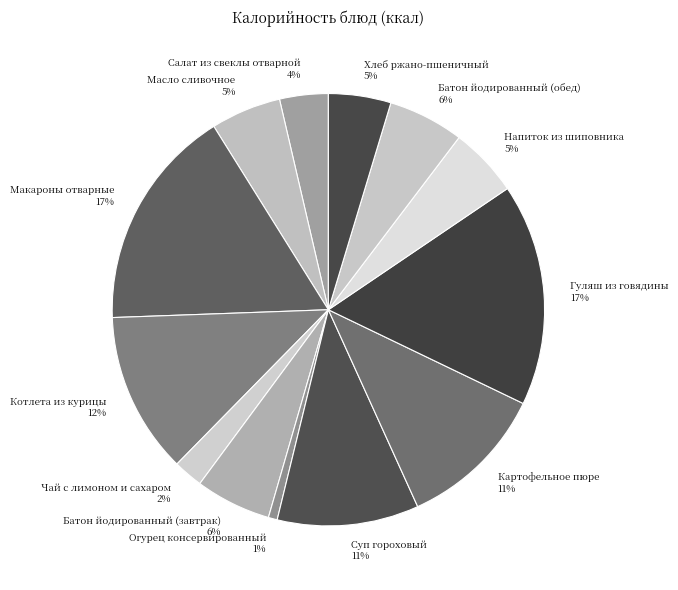

Is there any slice that represents more than half of the pie?

No